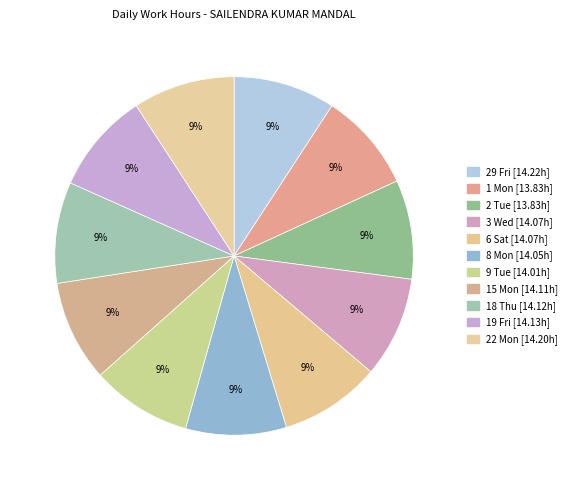

How many slices are in this pie chart?

11